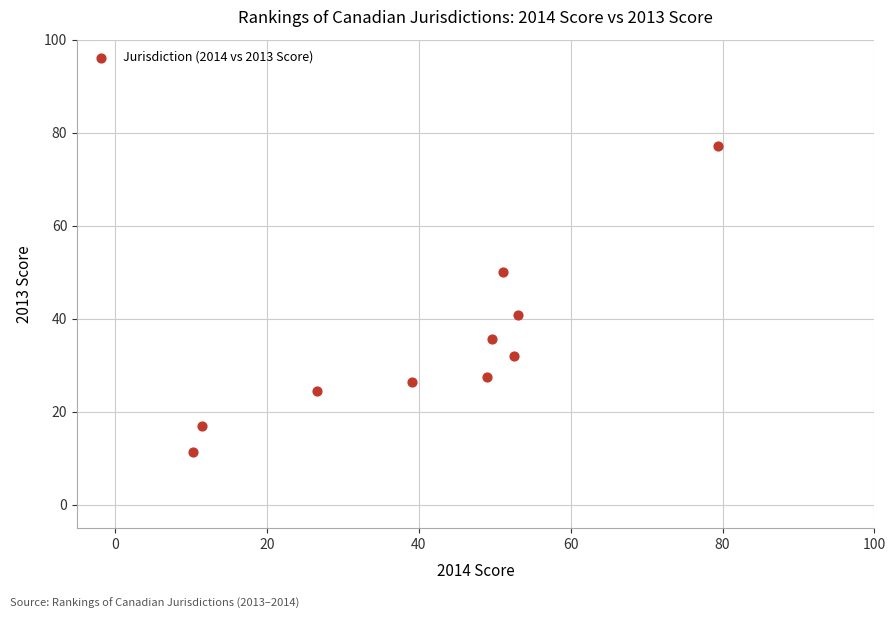

What is the average X value?

42.2